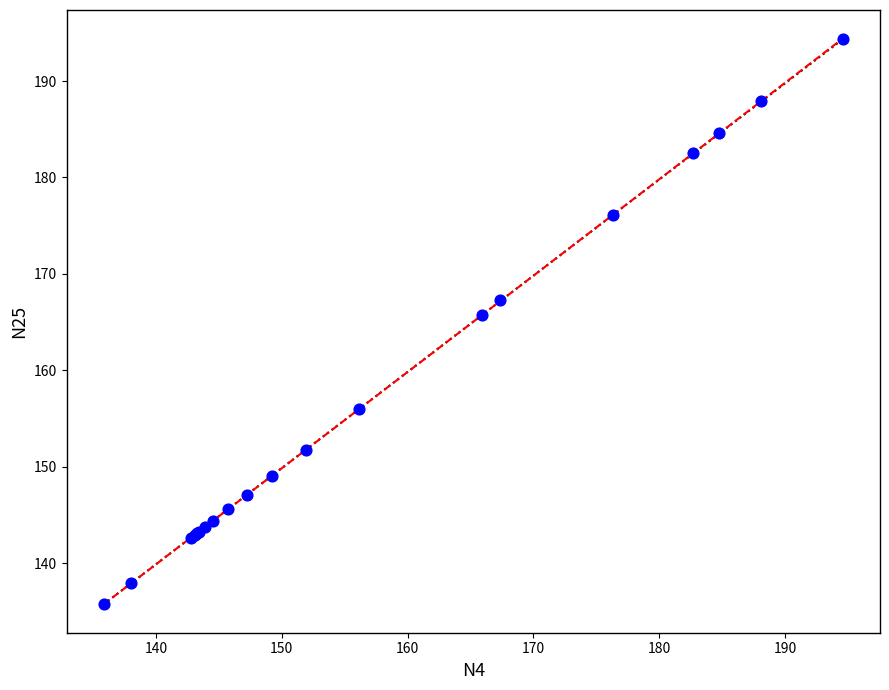

What Y value in the scatter plot is closest to 165?

165.8